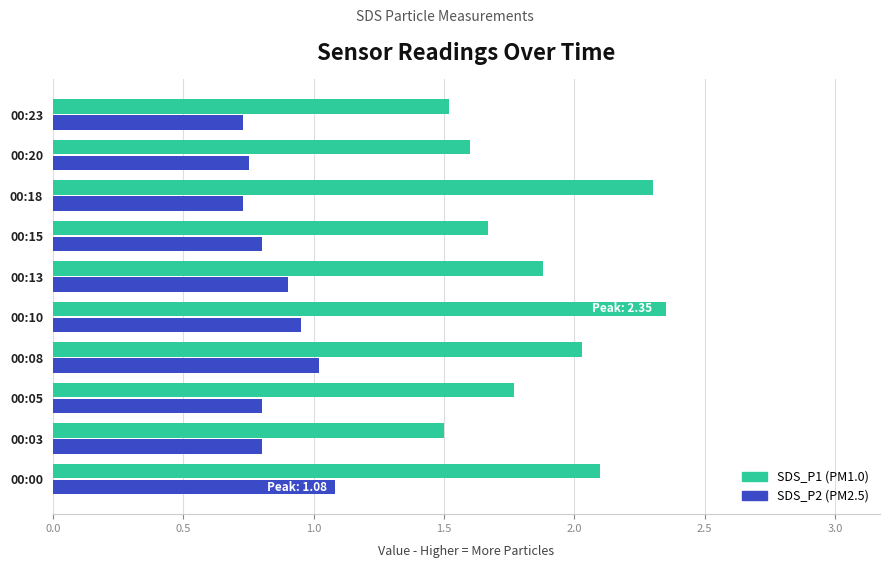

What is the minimum value shown in the chart?

0.7